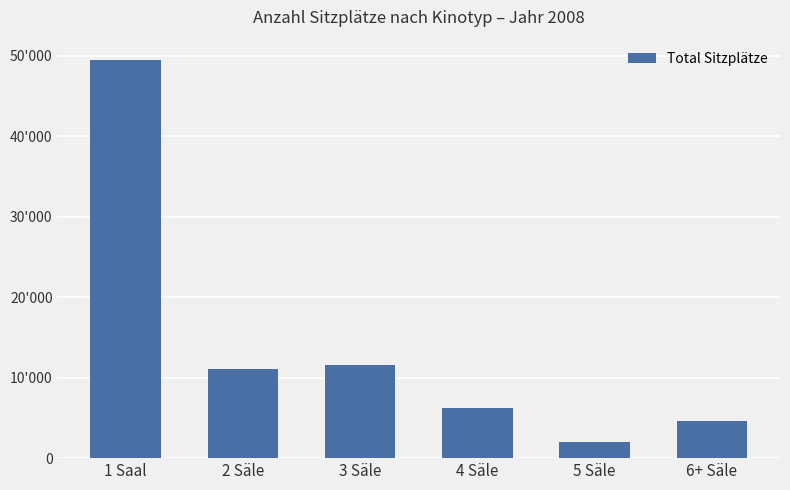

Does the chart contain any negative values?

No